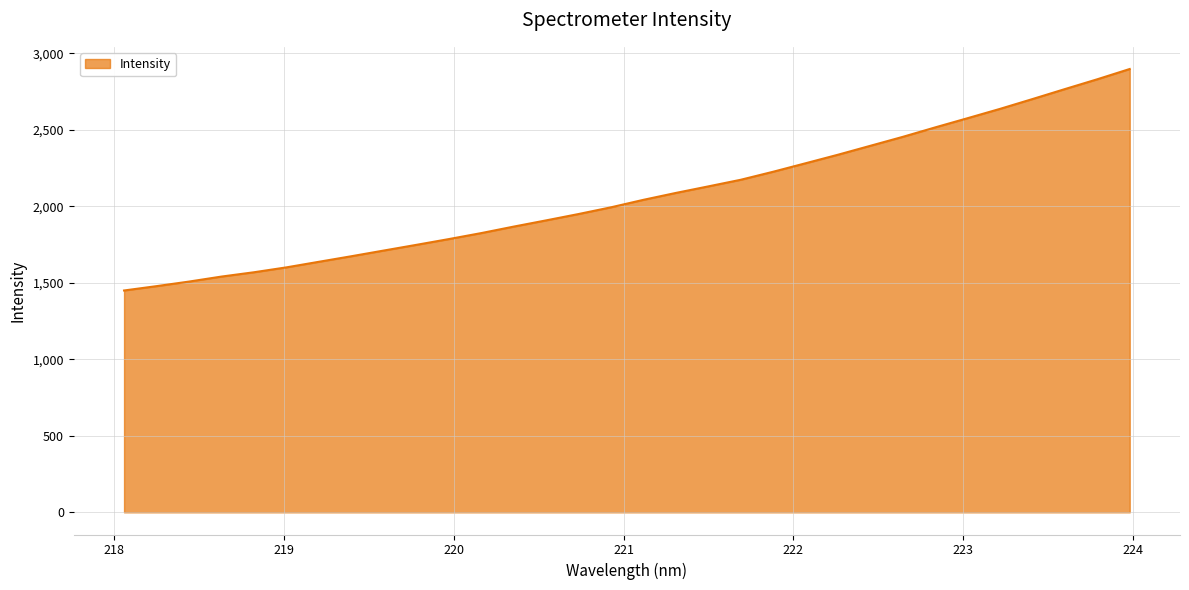

What is the difference between the maximum and minimum values?

1447.9